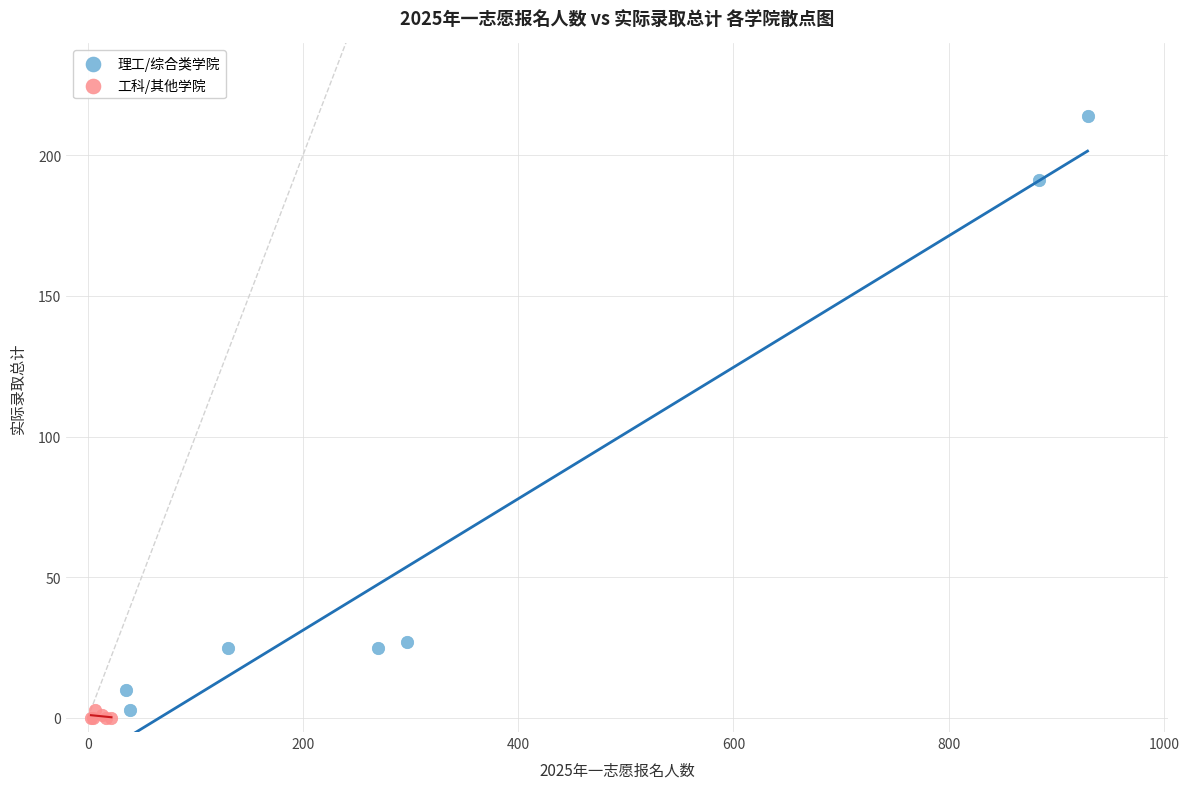

Which series contains the highest Y value?

理工/综合类学院